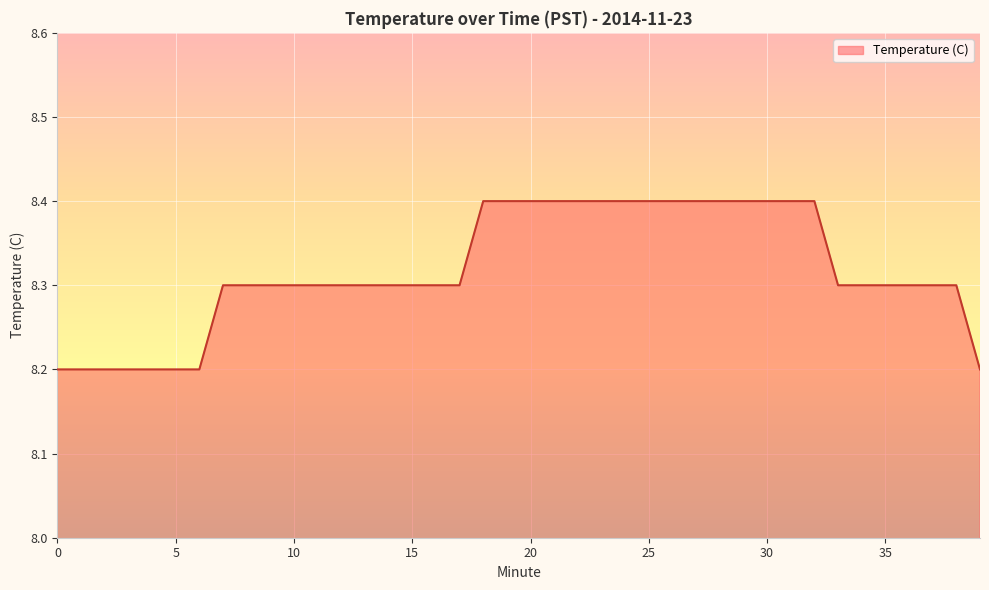

What is the maximum value shown in the chart?

8.4